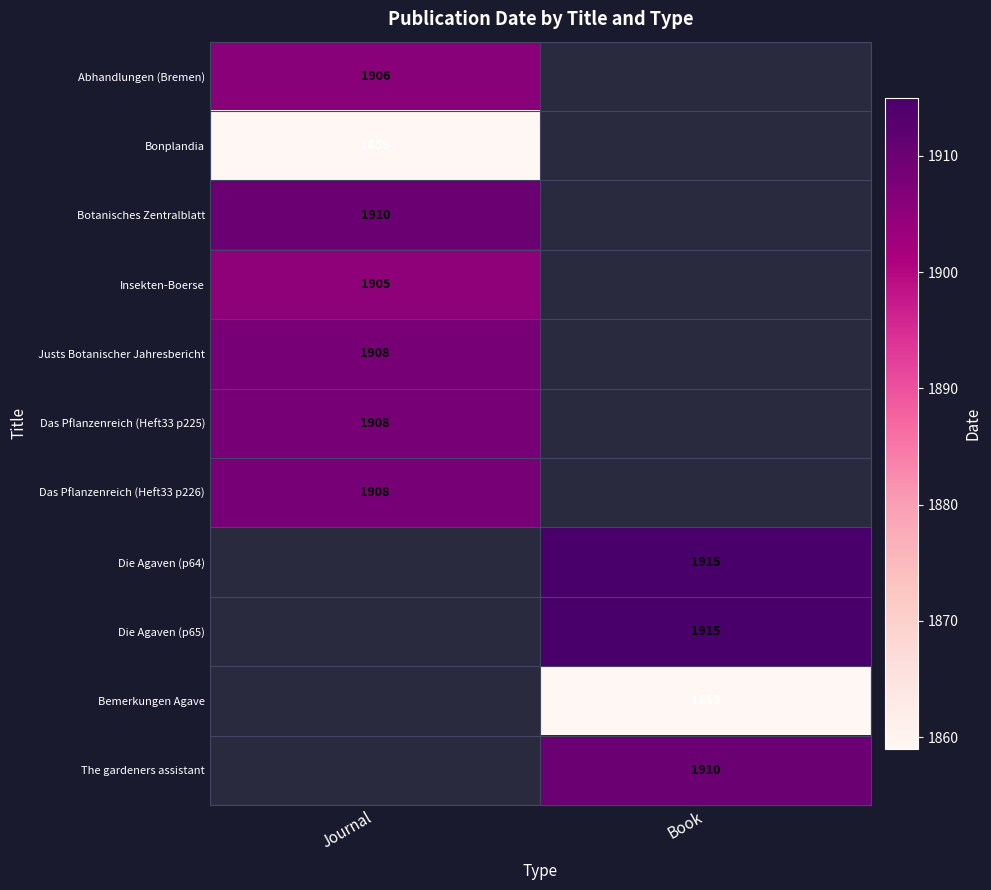

How many categories are shown in the chart?

2